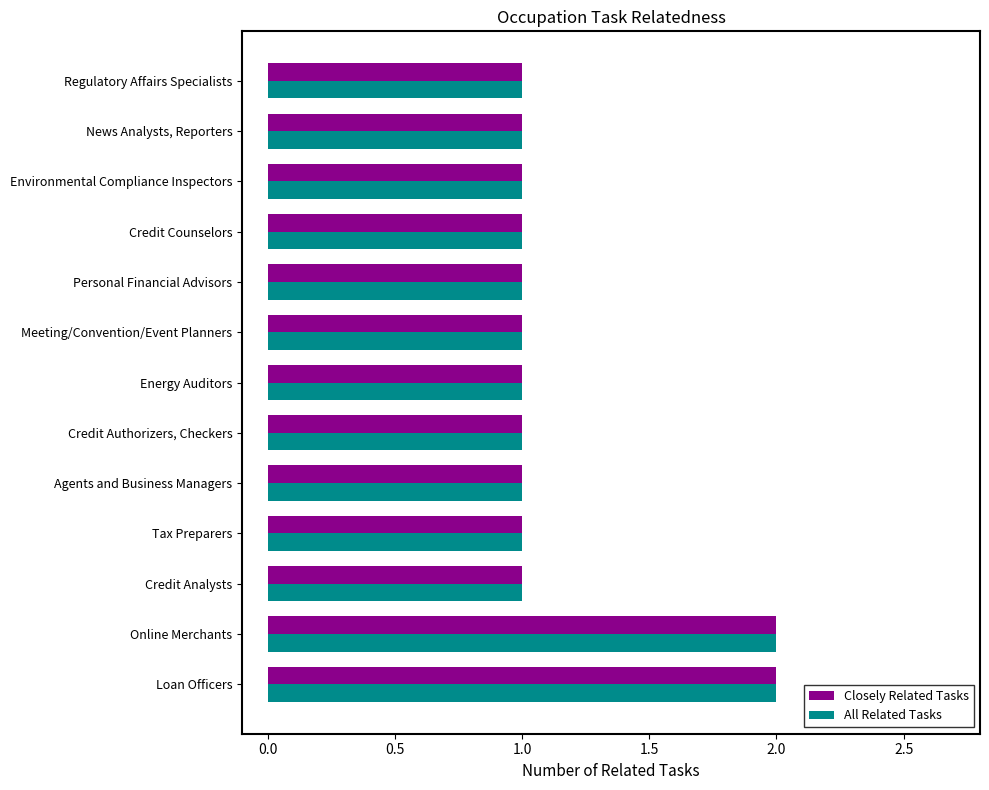

The value of All Related Tasks at Agents and Business Managers is 1. True or false?

True